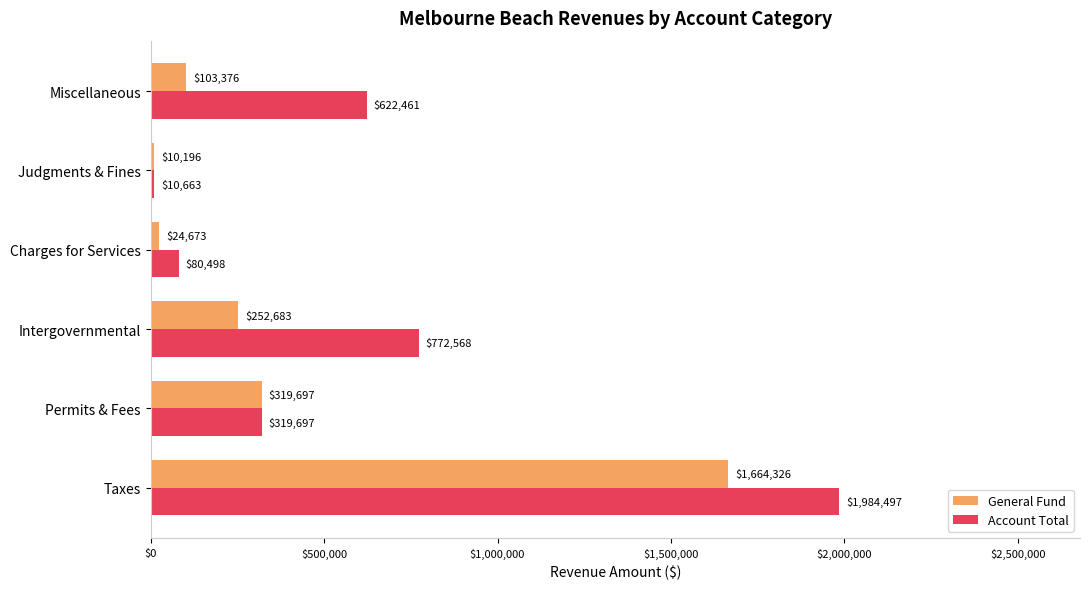

The General Fund series shows 1664326 at Taxes. True or false?

True